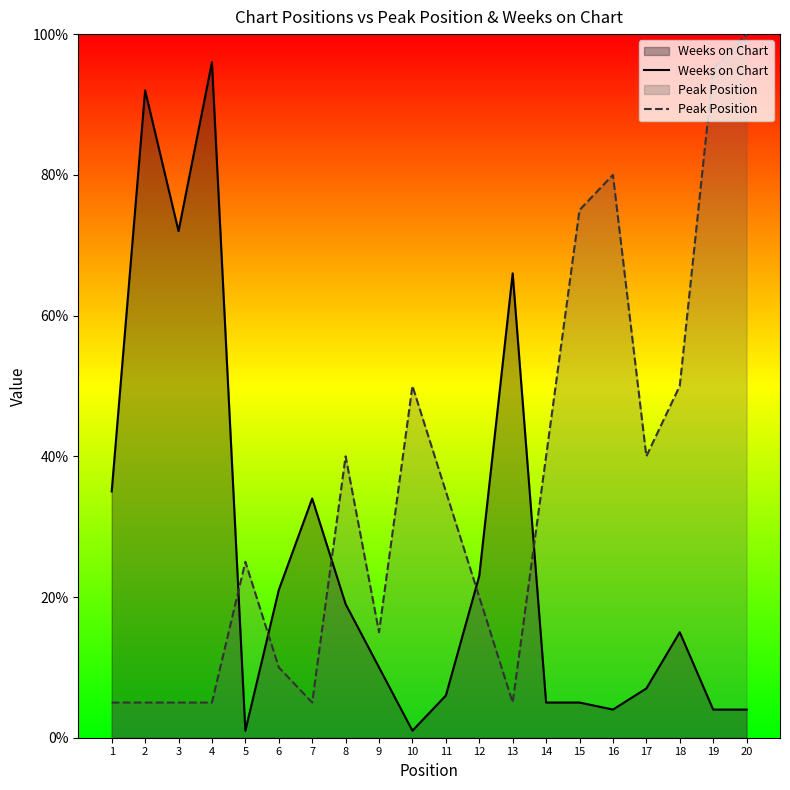

Is it true that Weeks on Chart equals 0 at 10?

False